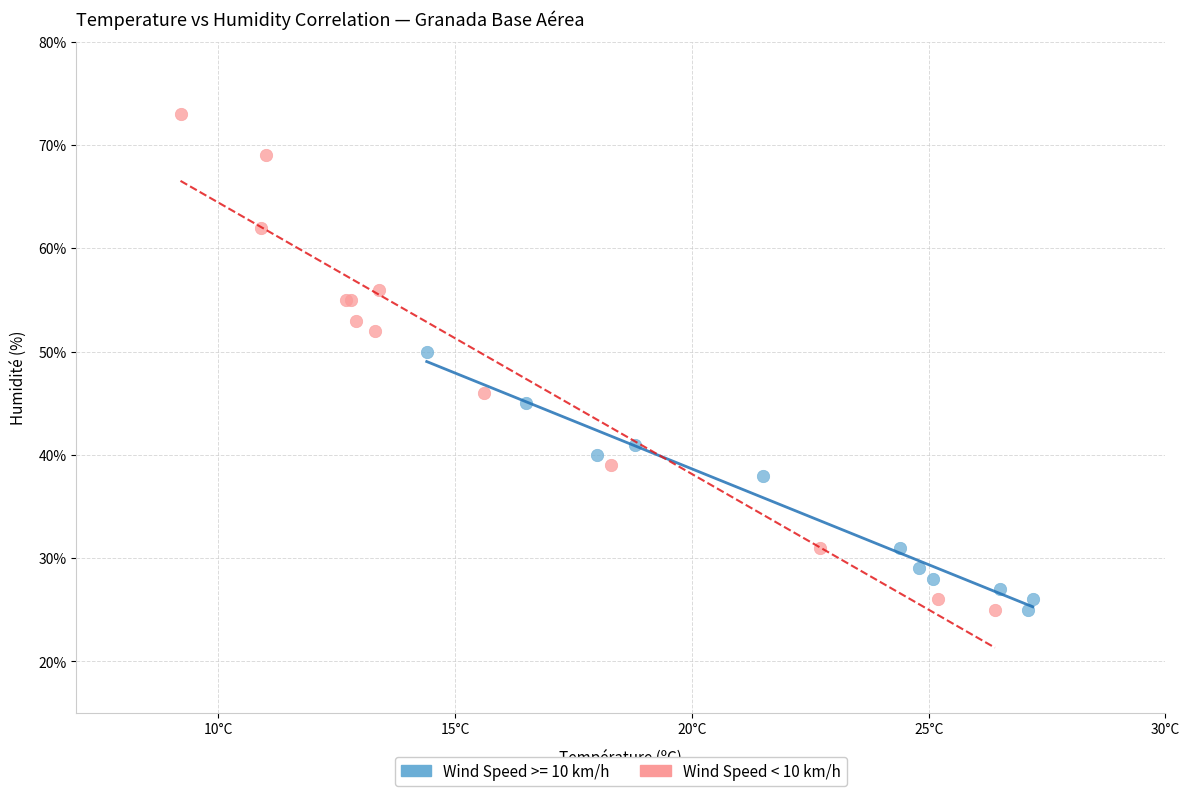

Which series has the widest spread of Y values?

Wind Speed < 10 km/h